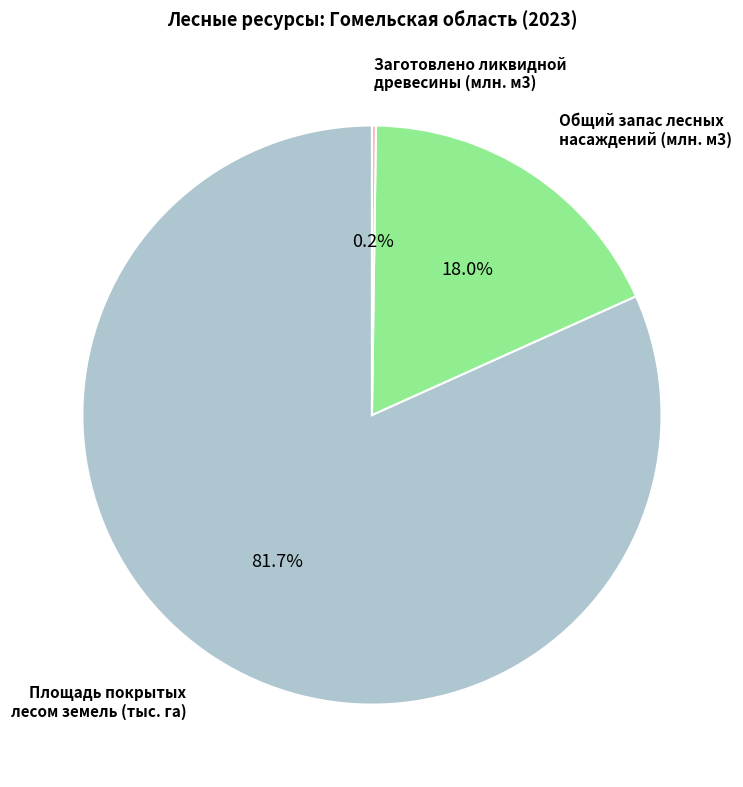

Does any single category account for the majority?

Yes